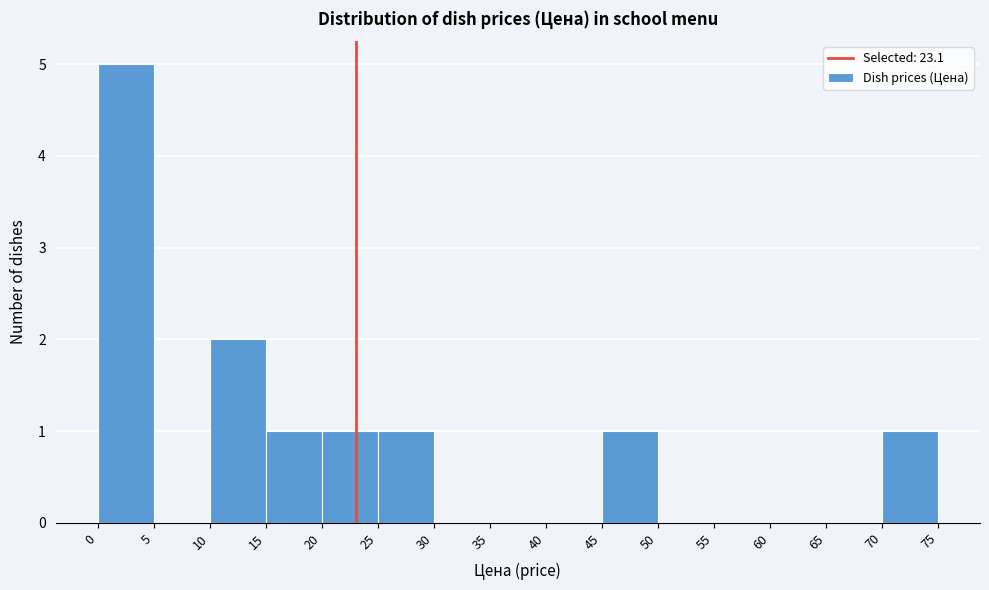

Over which range of the x-axis is the bar tallest?

0 to 5